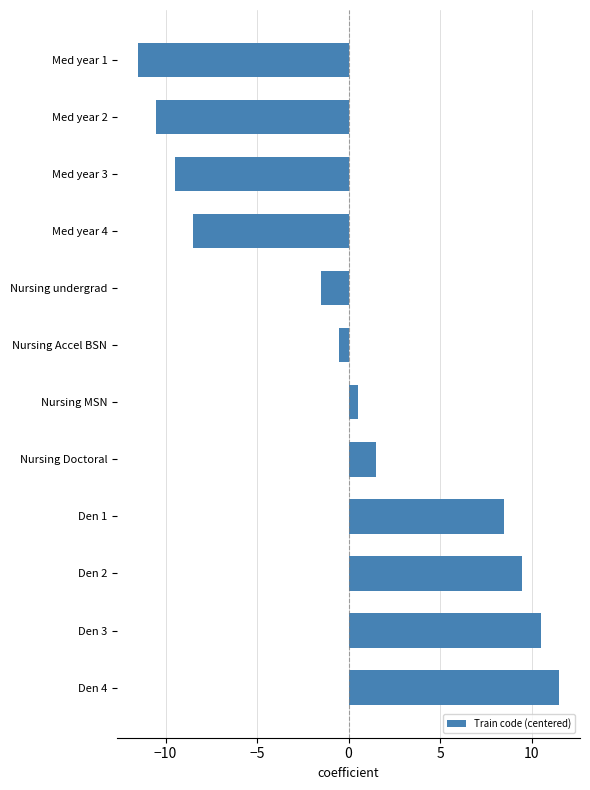

Read the value at Den 4.

11.5